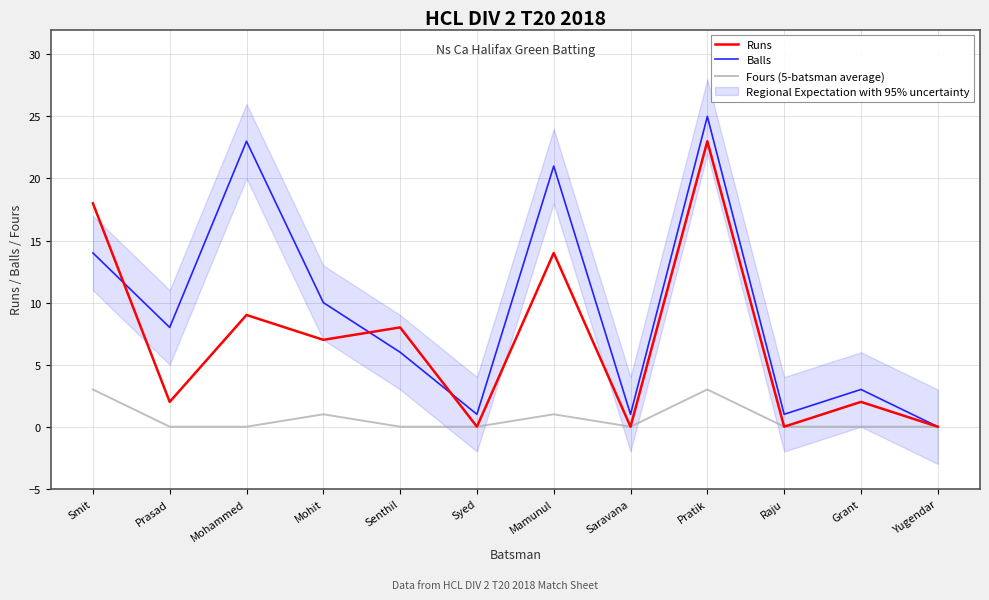

Is it true that Runs equals -7 at Raju?

False